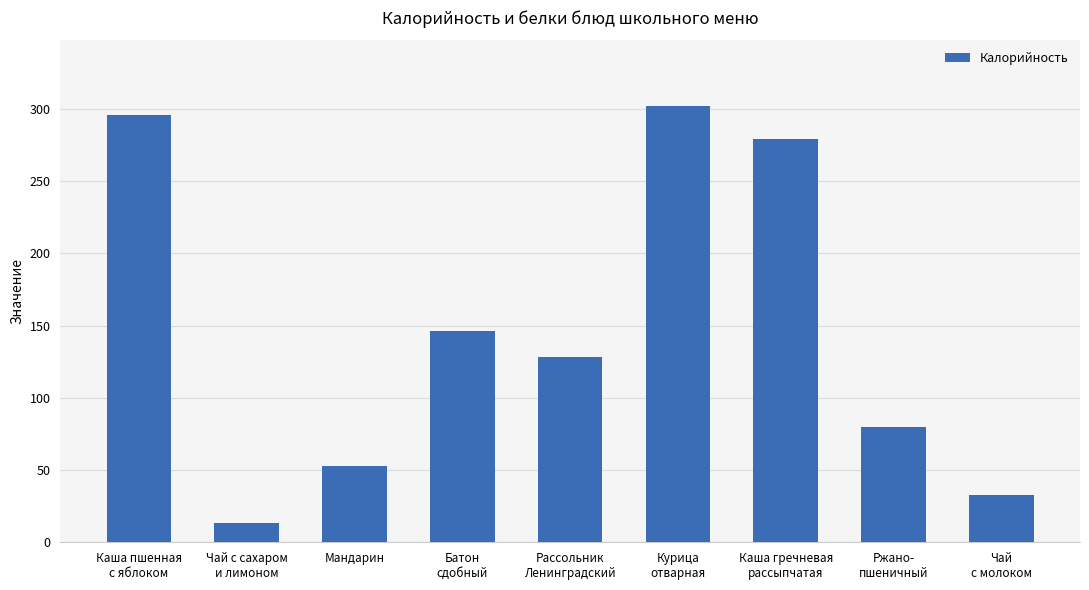

What is the difference between the values at Курица
отварная and Чай с сахаром
и лимоном?

289